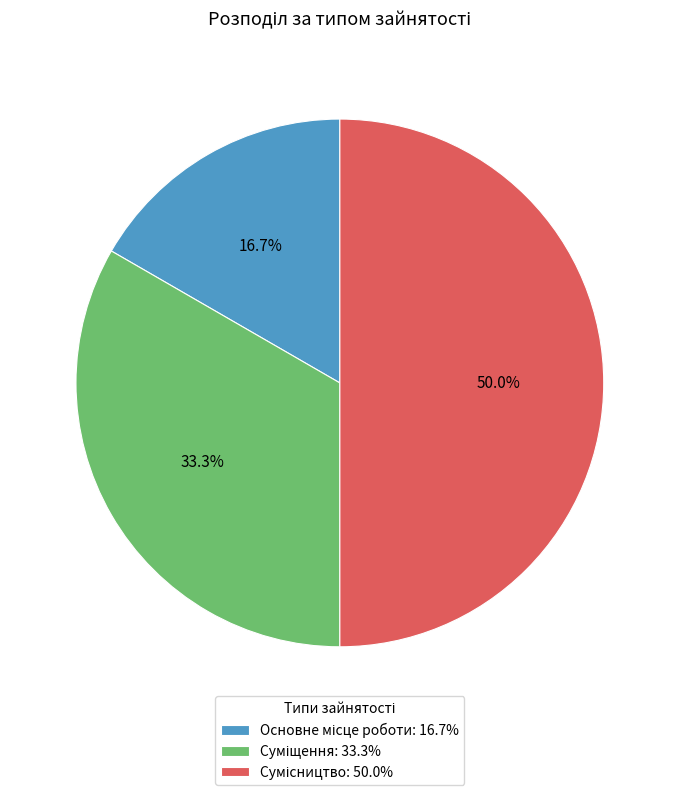

Does any single category account for the majority?

No